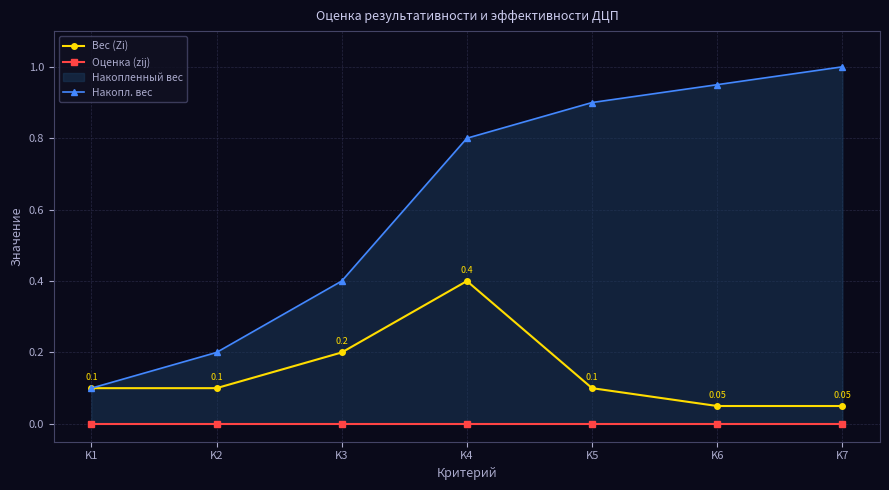

At which category does the chart reach its minimum across all series?

K1